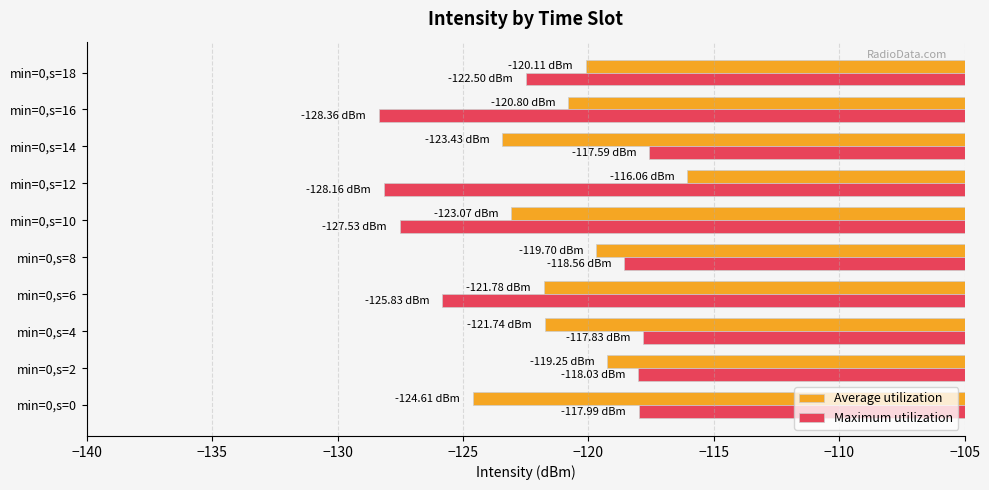

What is the difference between the highest and lowest values at min=0,s=14?

5.8